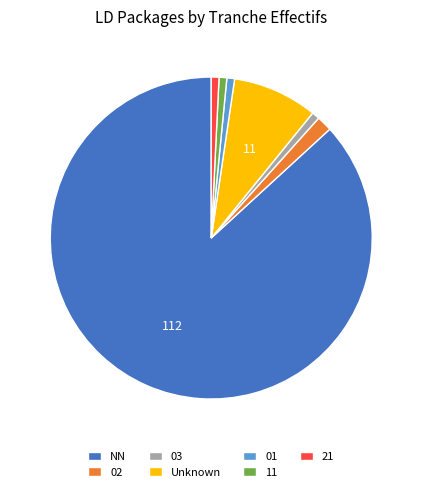

Count the number of slices in the pie.

7